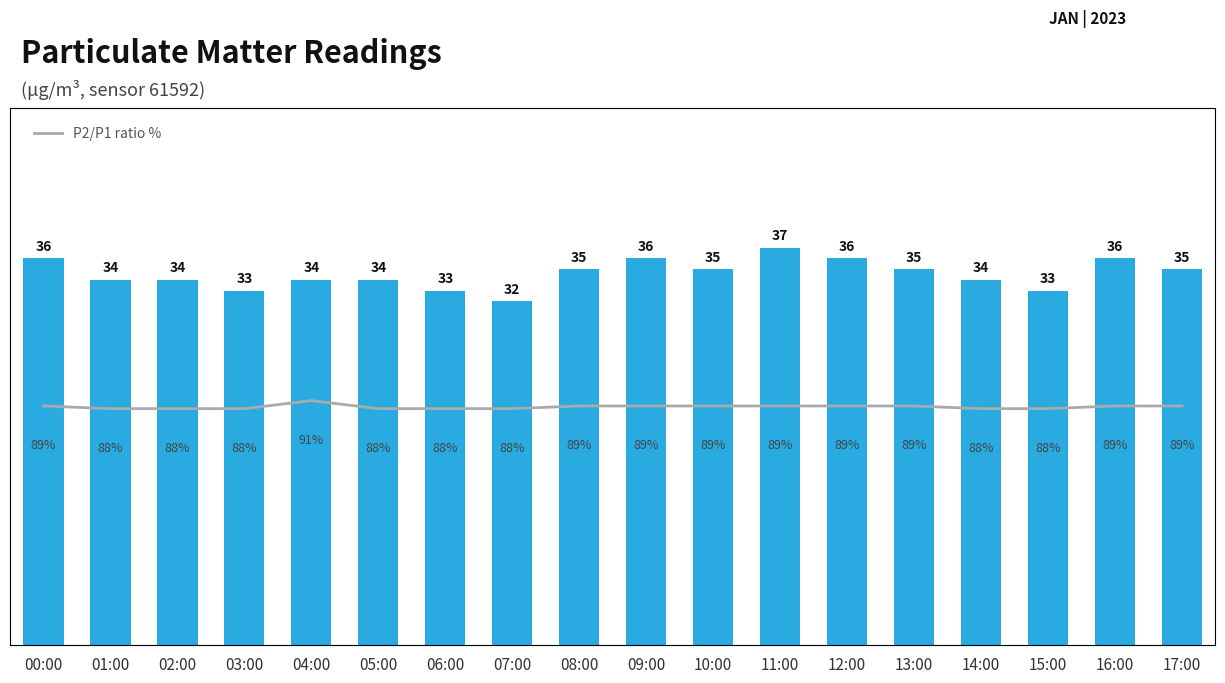

Reading left to right, list all the values displayed in this chart.

P1: 00:00=36	01:00=34	02:00=34	03:00=33	04:00=34	05:00=34	06:00=33	07:00=32	08:00=35	09:00=36	10:00=35	11:00=37	12:00=36	13:00=35	14:00=34	15:00=33	16:00=36	17:00=35
P2/P1 %: 00:00=89	01:00=88	02:00=88	03:00=88	04:00=91	05:00=88	06:00=88	07:00=88	08:00=89	09:00=89	10:00=89	11:00=89	12:00=89	13:00=89	14:00=88	15:00=88	16:00=89	17:00=89